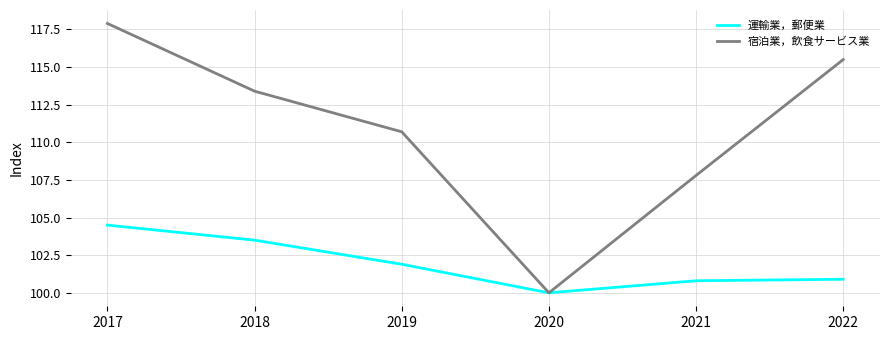

At which label does 運輸業，郵便業 first exceed 101?

2017